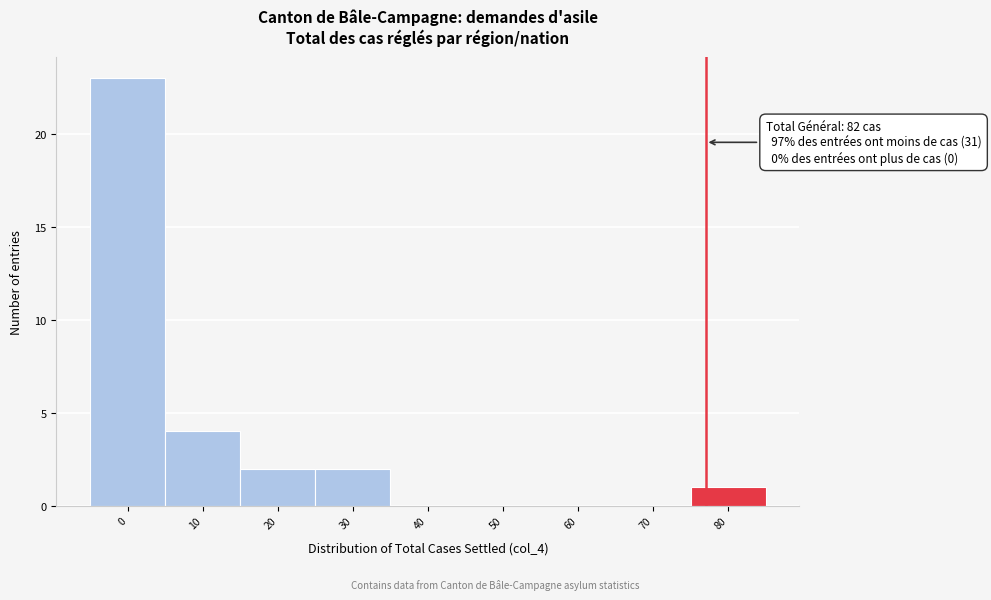

Reading left to right, transcribe all the data shown in this chart.

0=23	10=4	20=2	30=2	40=0	50=0	60=0	70=0	80=1